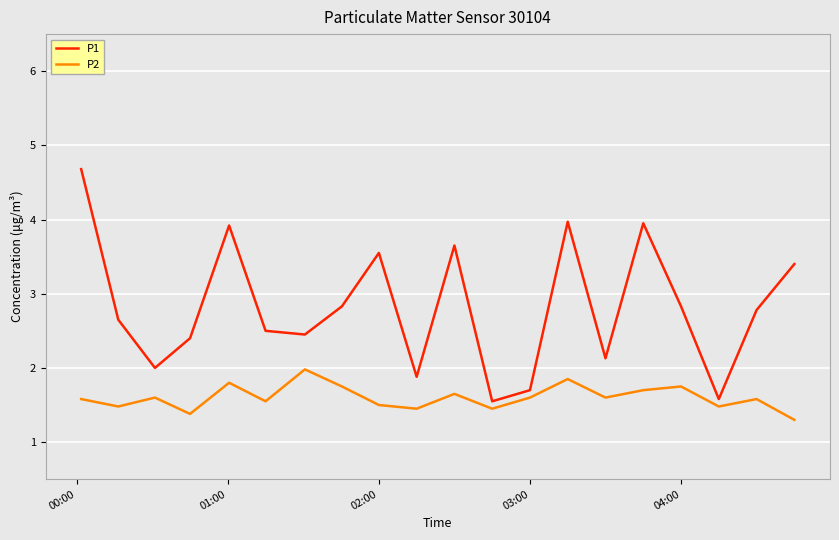

Which series has the widest spread of values?

P1